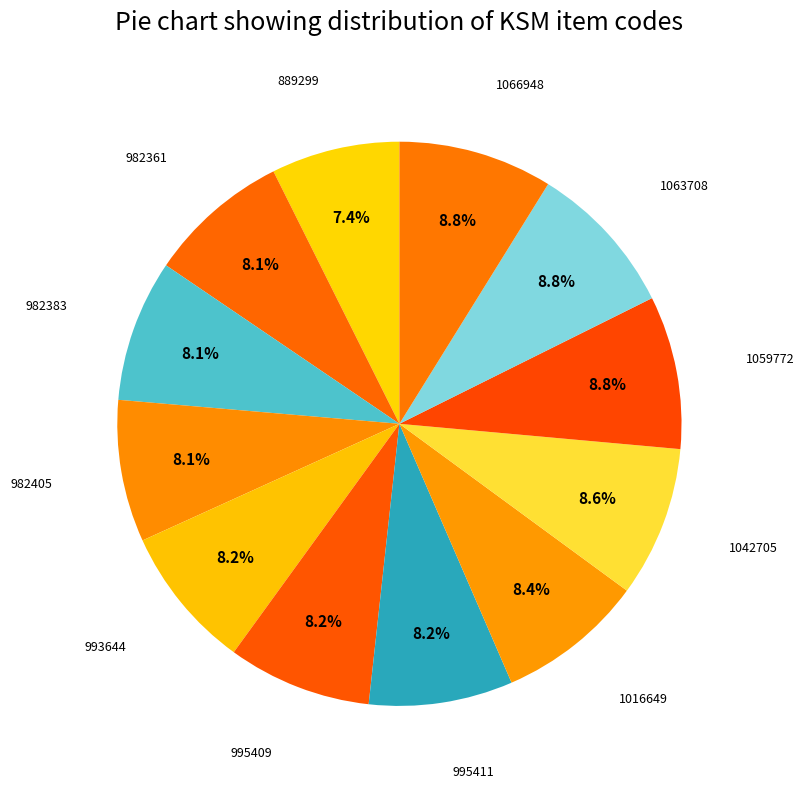

How many segments does this pie chart have?

12